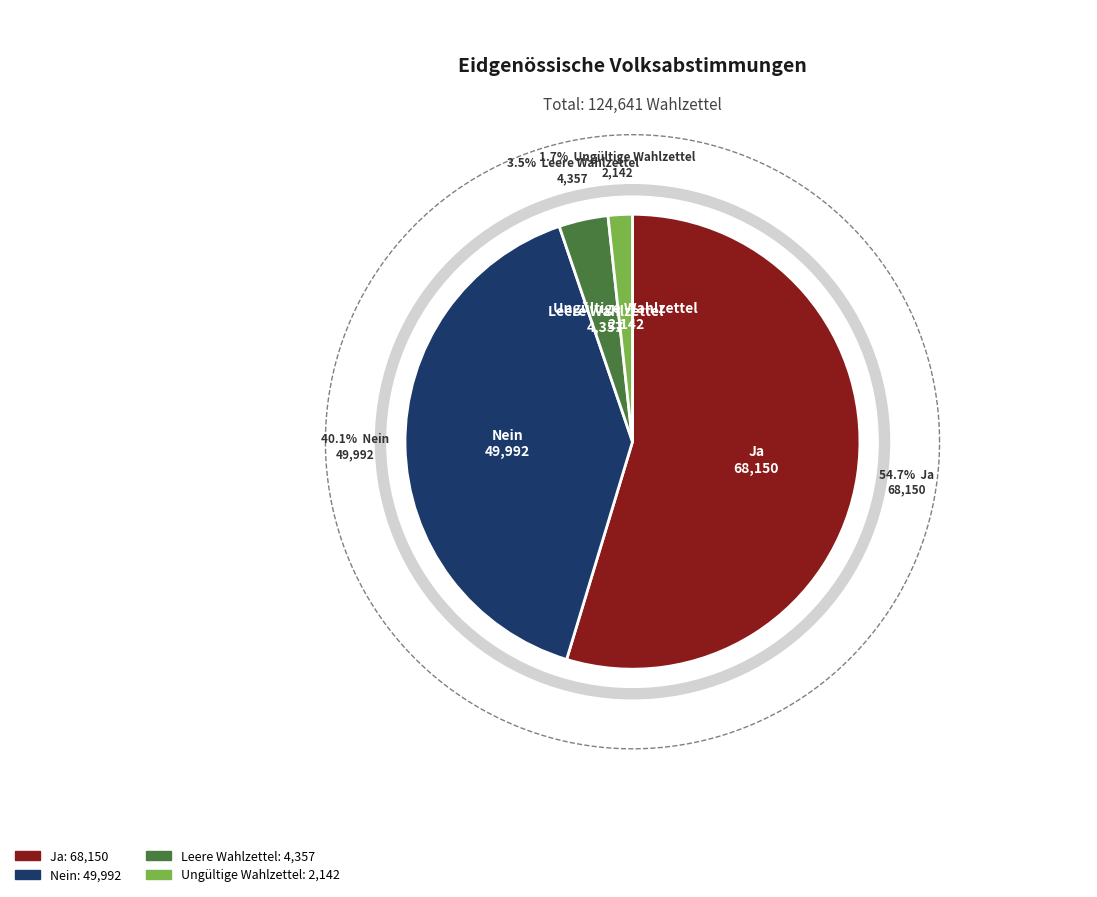

Count the number of slices in the pie.

4